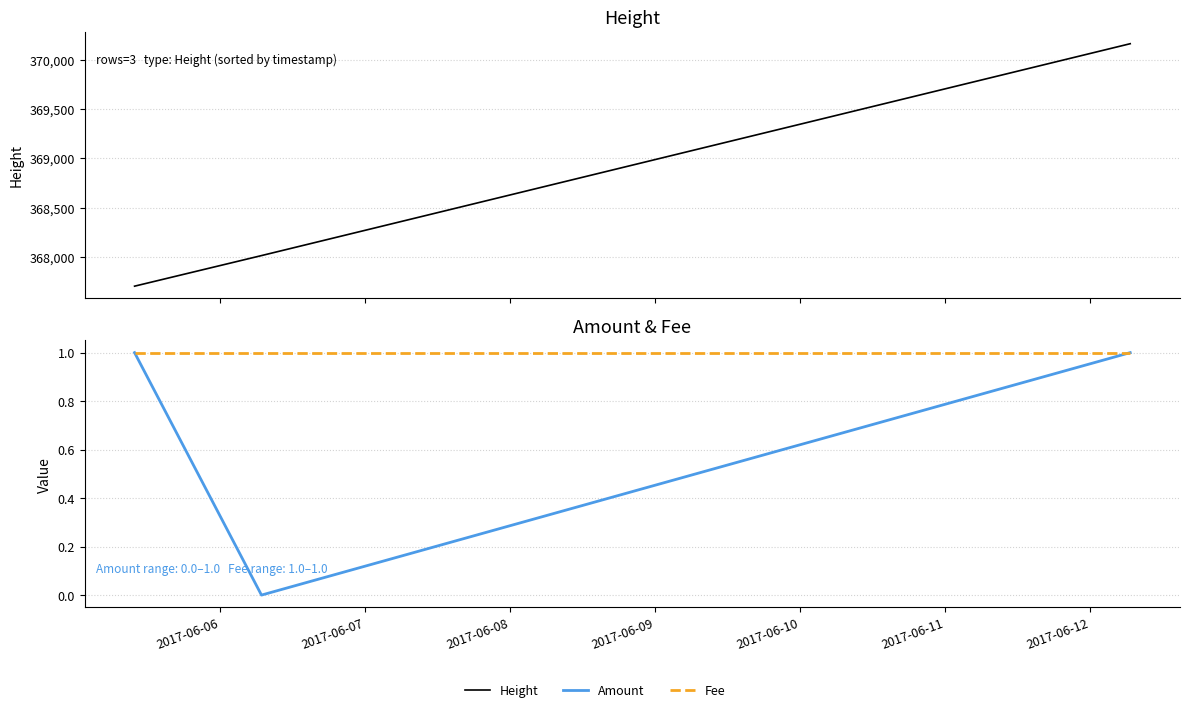

What is the value of the Height point at the 2nd from the left?

368014